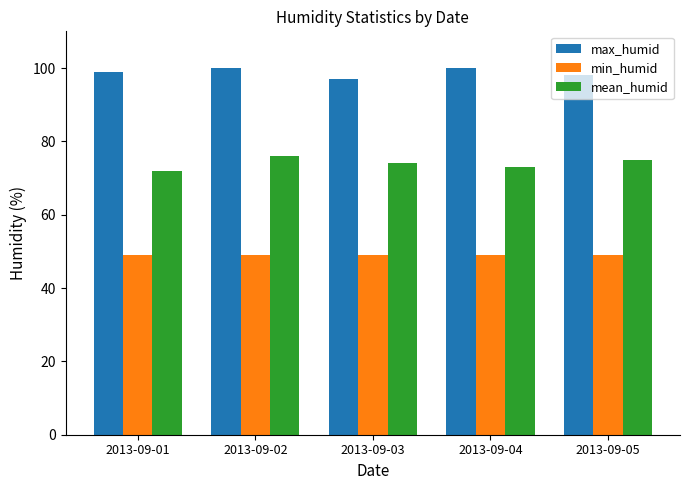

Where is max_humid nearest to the value 98?

2013-09-05